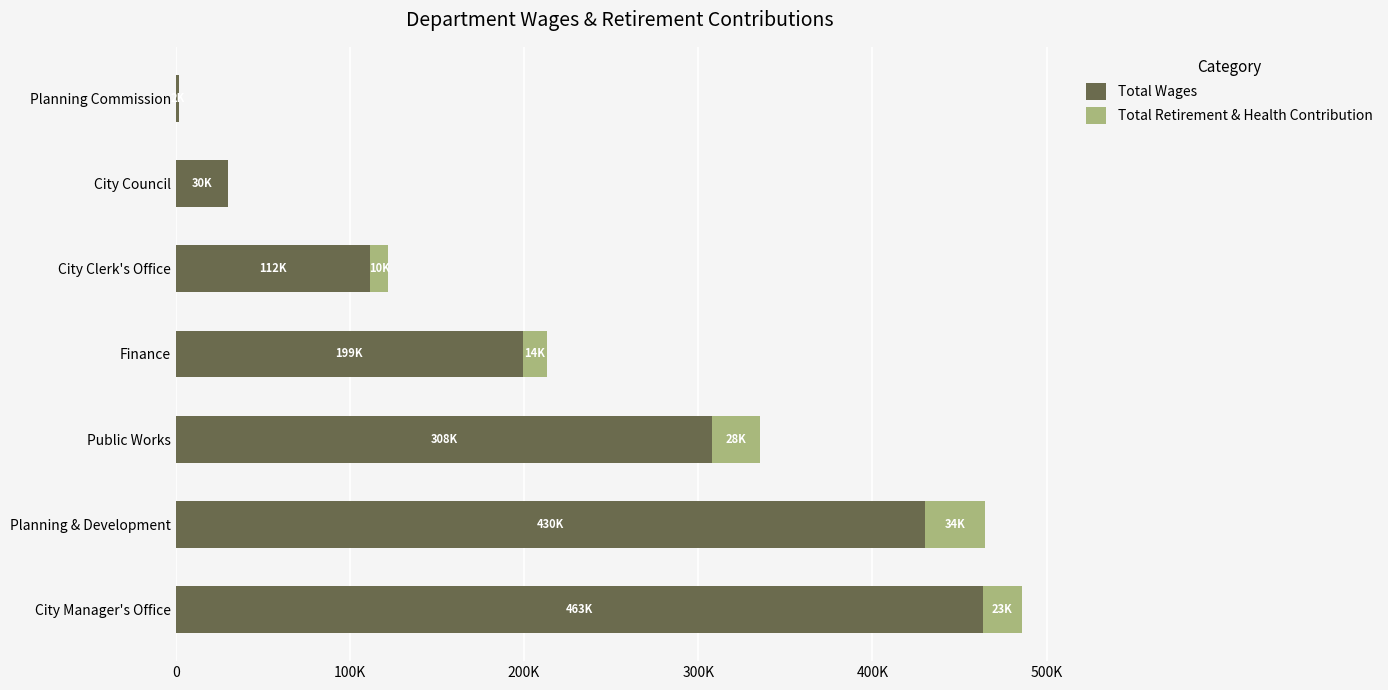

What is the minimum value for Total Wages?

2000